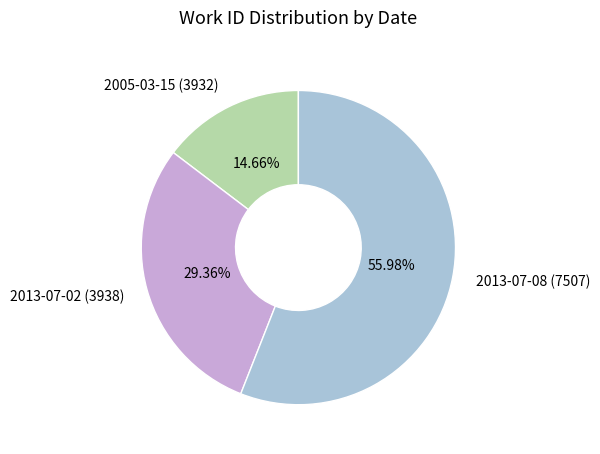

What is the smallest slice in the pie chart?

2005-03-15 (3932)